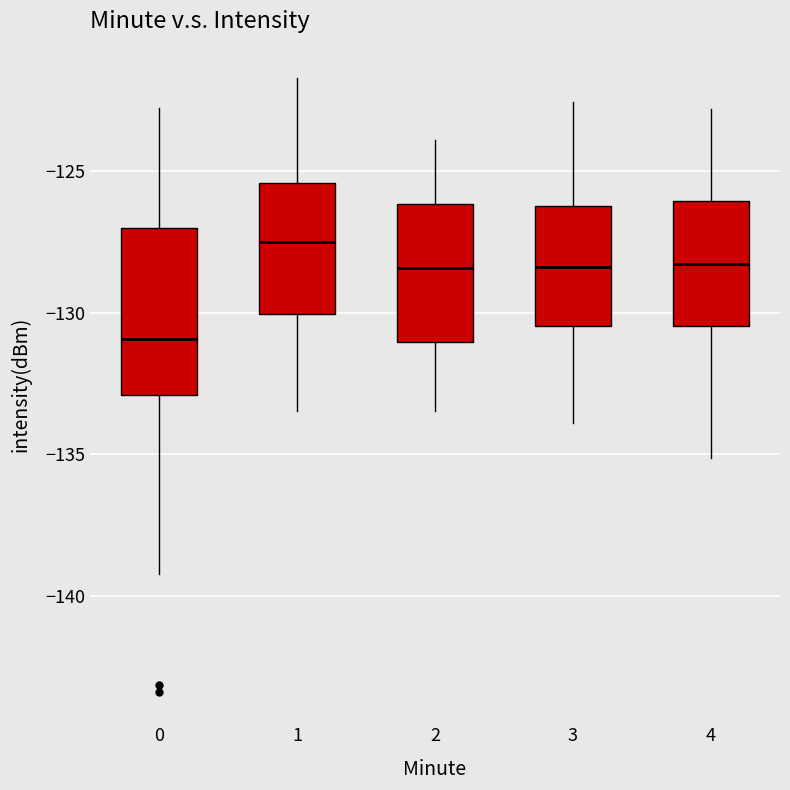

Reading left to right, read every box against the y-axis: the position of its median line, the range the box covers, and the ends of its whiskers. The values are not printed on the chart, so give them approximately, as read against the axis.

0: median -131.0, box -133.0 to -127.0, whiskers -139.0 to -123.0
1: median -127.5, box -130.0 to -125.5, whiskers -133.5 to -121.5
2: median -128.5, box -131.0 to -126.0, whiskers -133.5 to -124.0
3: median -128.5, box -130.5 to -126.0, whiskers -134.0 to -122.5
4: median -128.5, box -130.5 to -126.0, whiskers -135.0 to -123.0